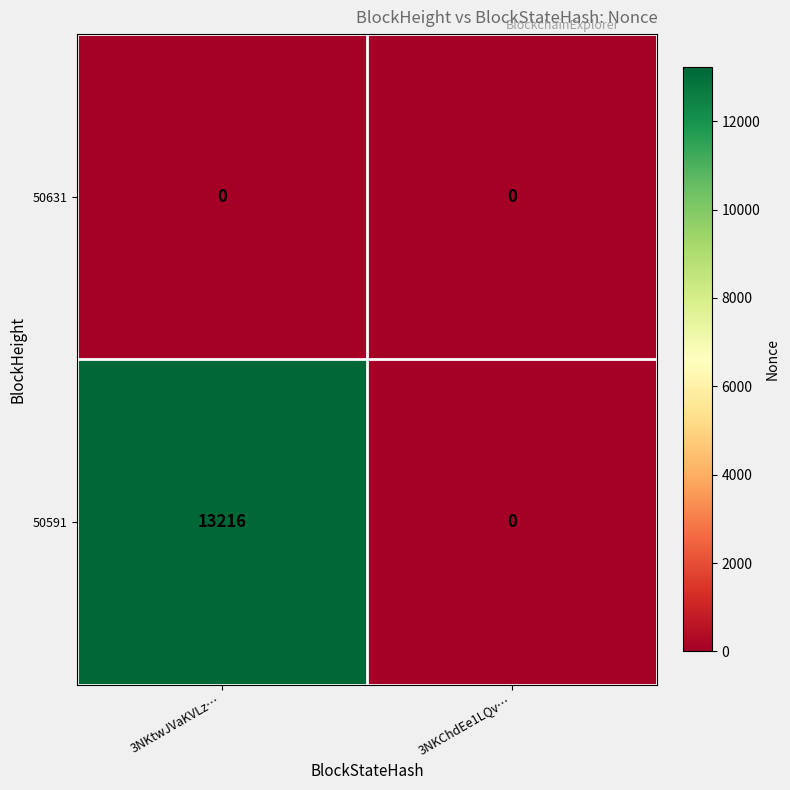

Which series has the largest total across all categories?

50591